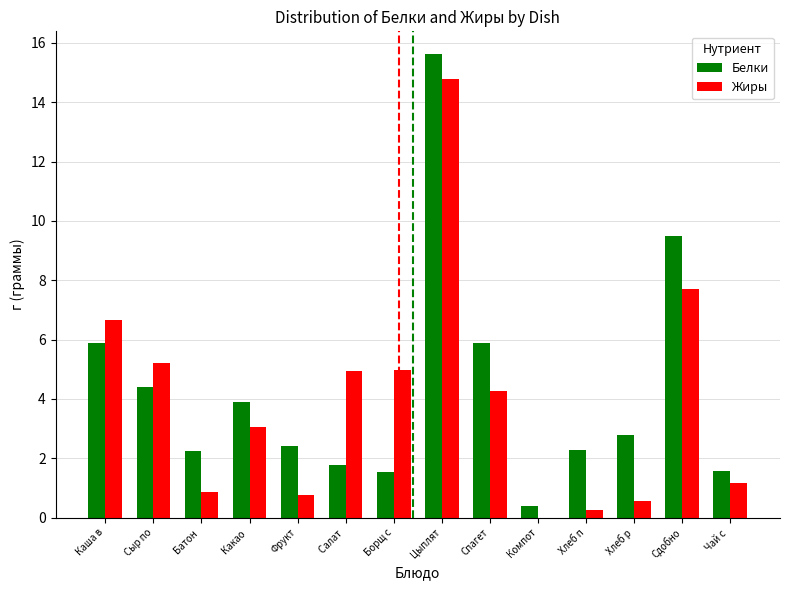

What is the spread (max minus min) of values at Хлеб п?

2.0